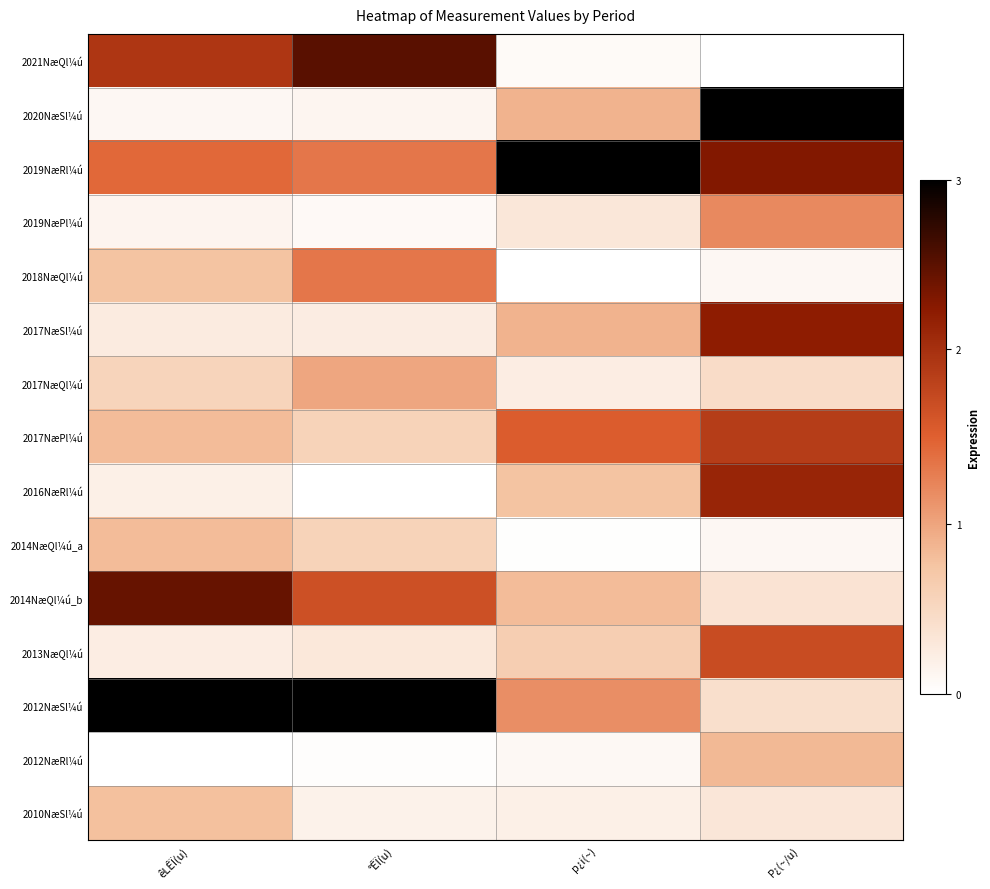

At how many categories does at least one series exceed 0?

4